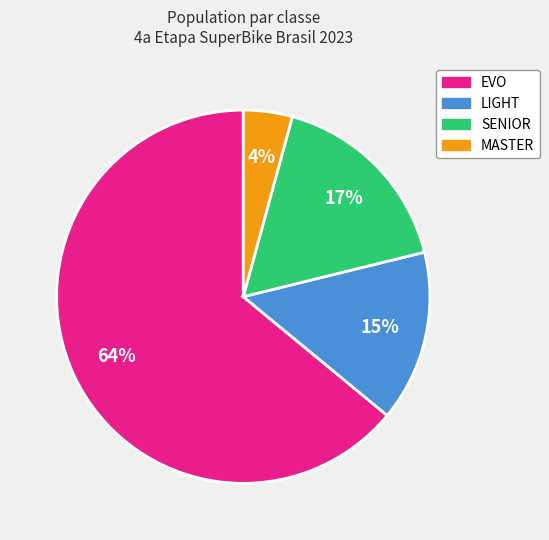

Is there a majority slice in this chart?

Yes